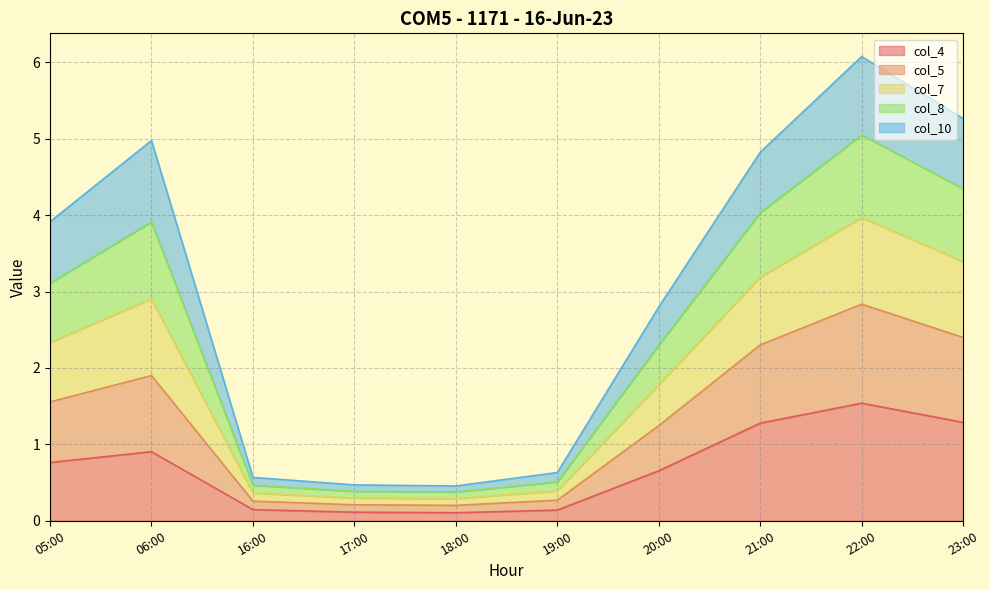

At which category is the sum across all series the highest?

22:00